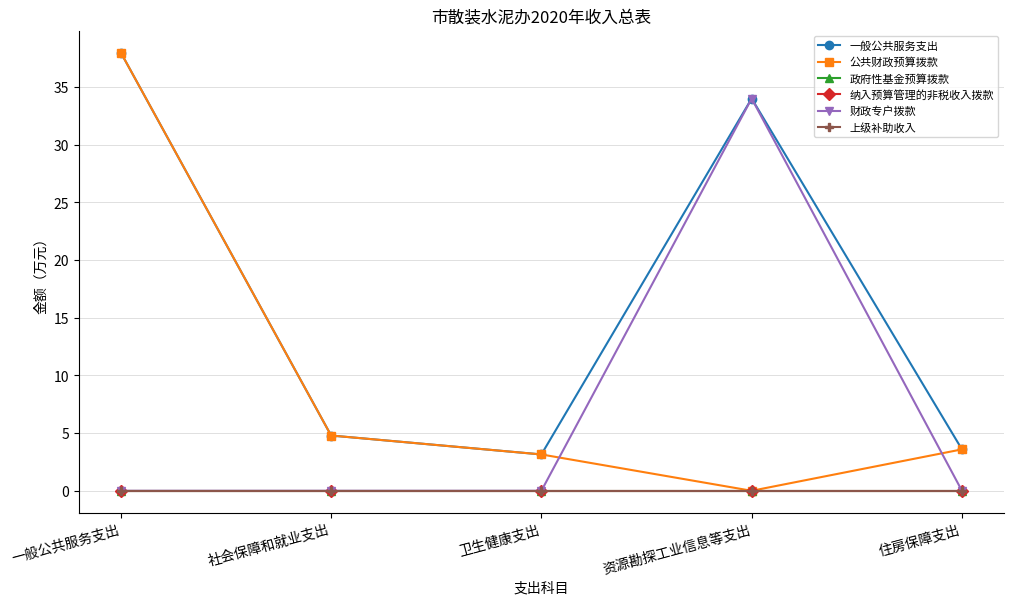

True or false: 财政专户拨款 has a value of 0.0 at 卫生健康支出.

True